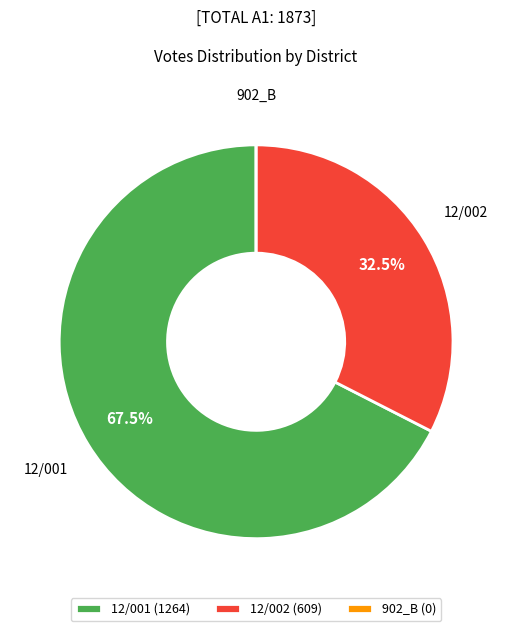

Is 12/001 (1264) the majority of the pie?

Yes